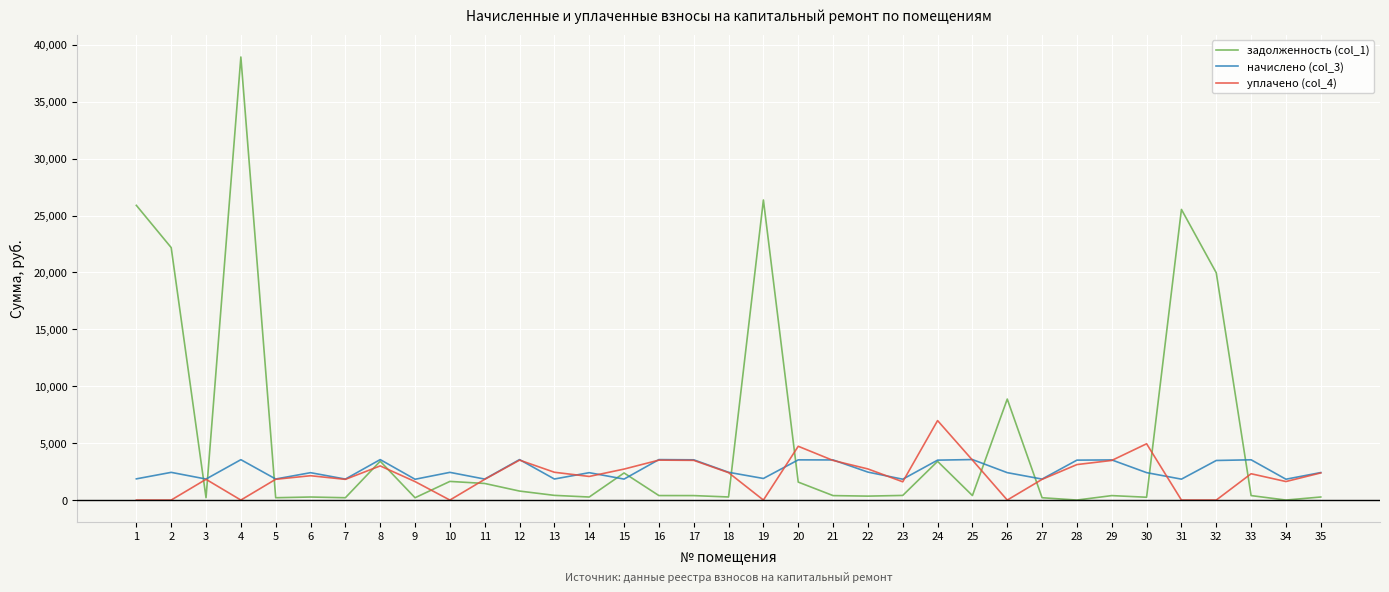

Which series has the largest total across all categories?

задолженность (col_1)